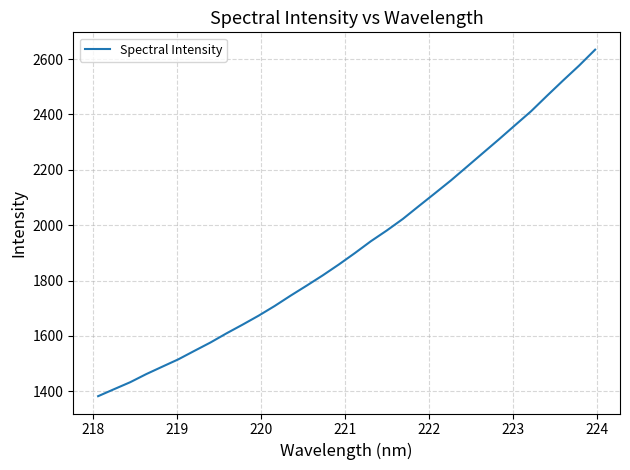

What is the maximum value shown in the chart?

2634.1